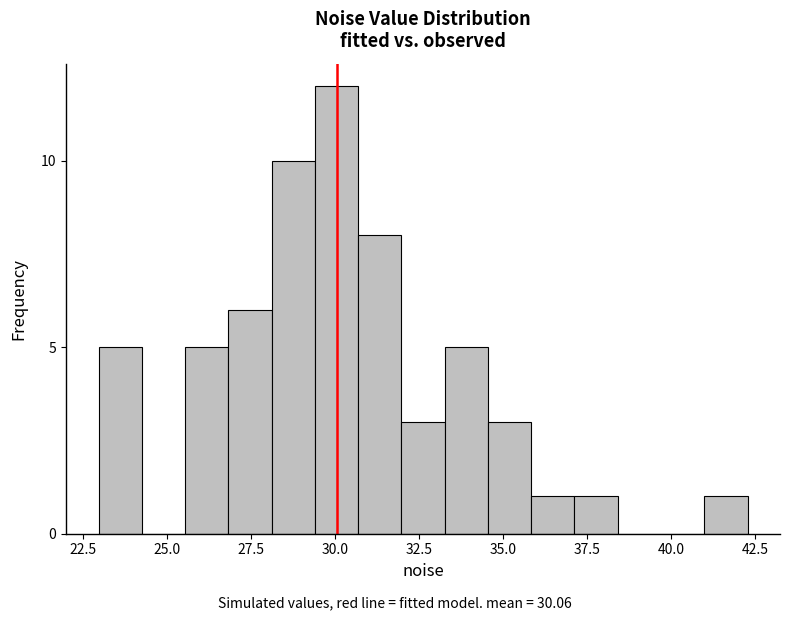

Read against the x-axis, roughly where is the centre of the tallest bar?

30.0